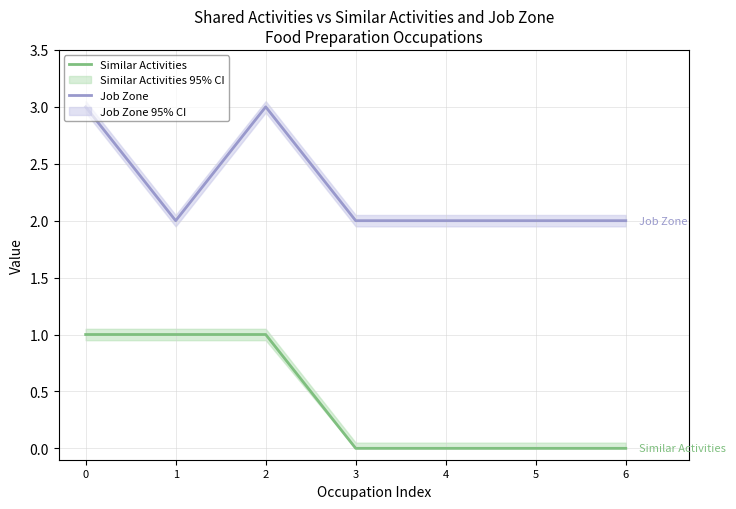

Reading left to right, what are all the values shown in this chart?

Similar Activities: 0=1	1=1	2=1	3=0	4=0	5=0	6=0
Job Zone: 0=3	1=2	2=3	3=2	4=2	5=2	6=2